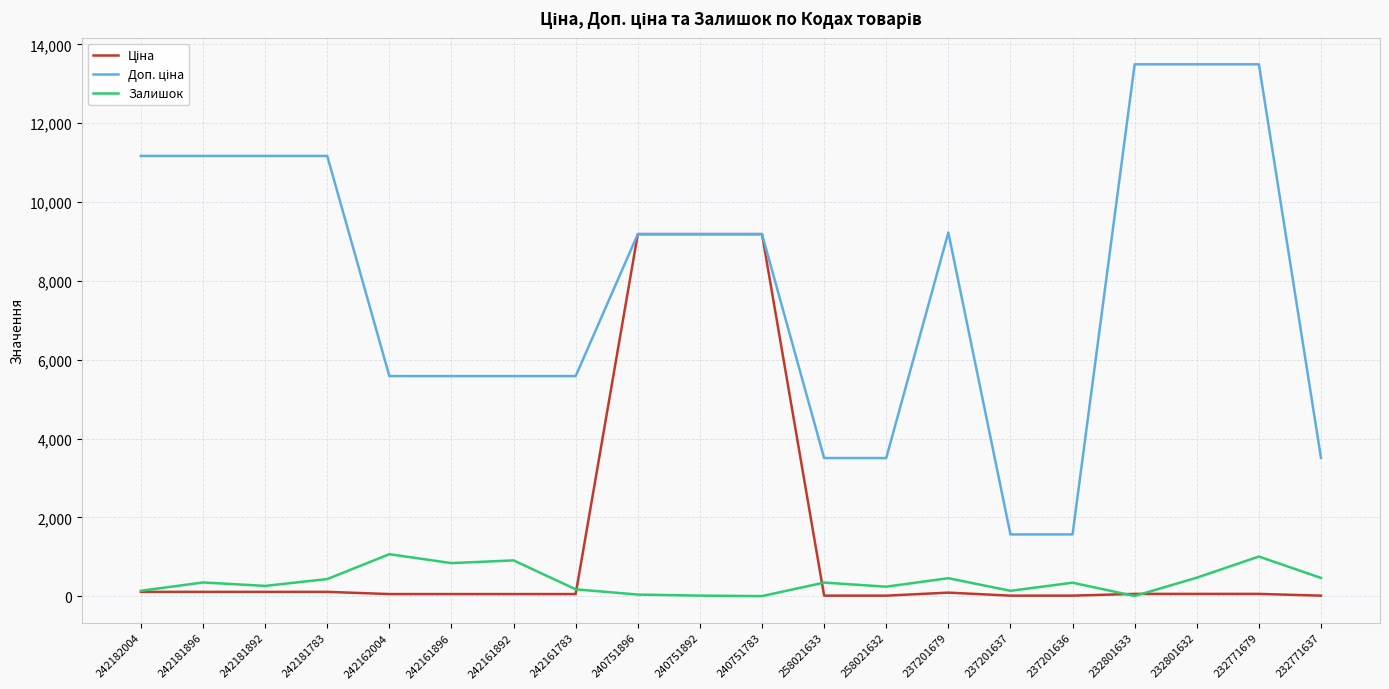

What is the maximum value for Залишок?

1067.0